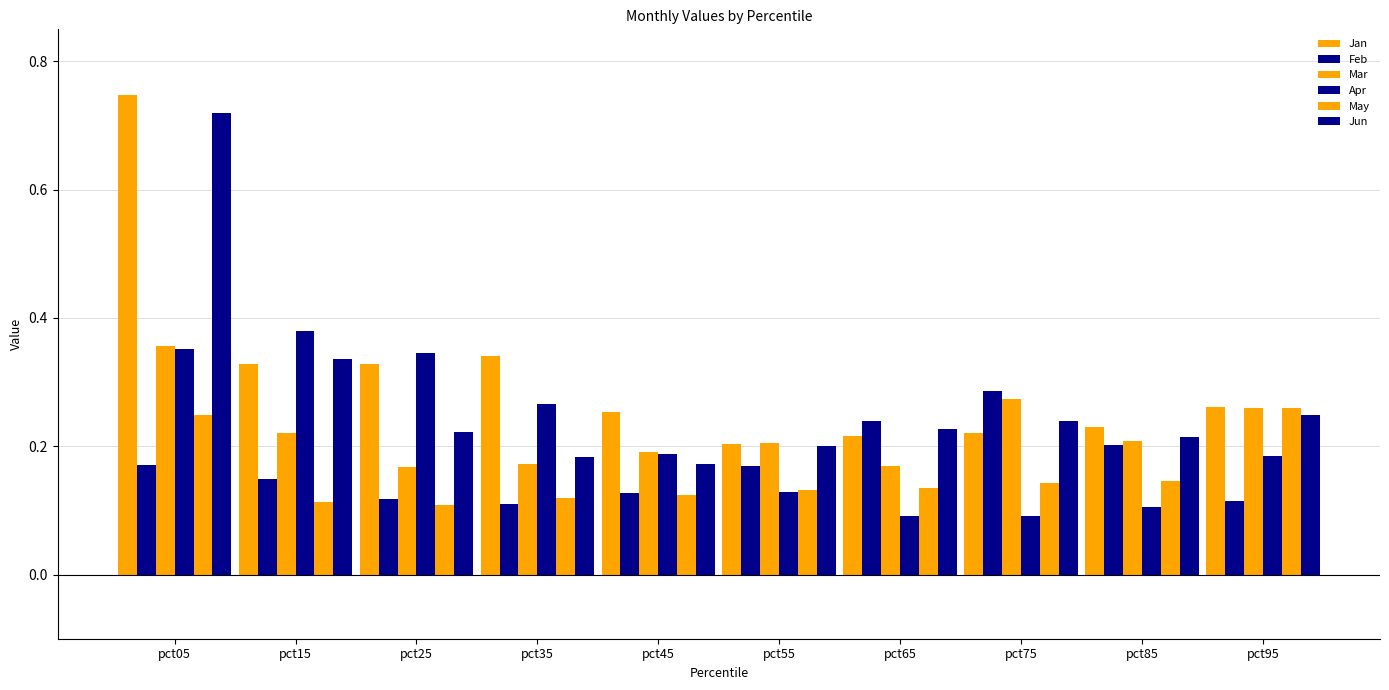

At which label is Jun closest to 0?

pct45